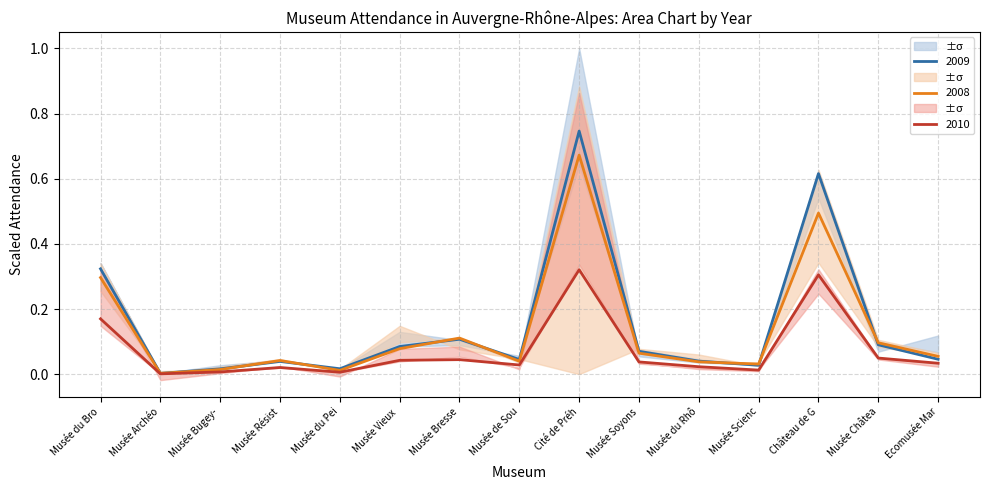

Which series has the widest spread of values?

2008